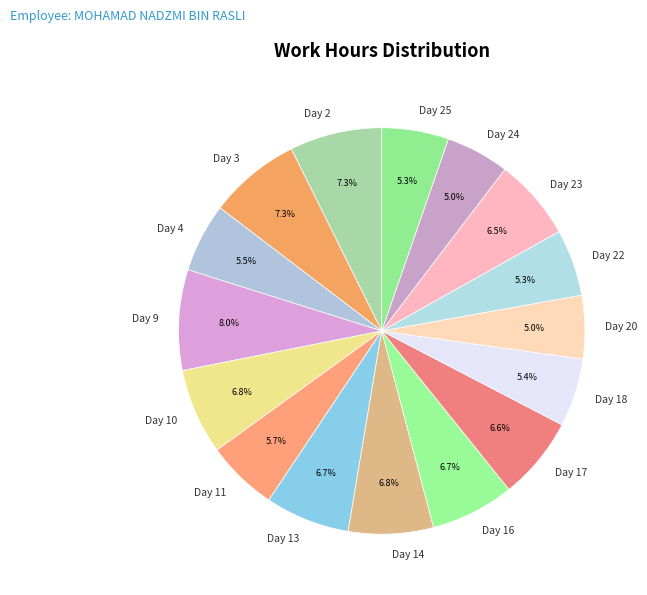

Is Day 14 the majority of the pie?

No